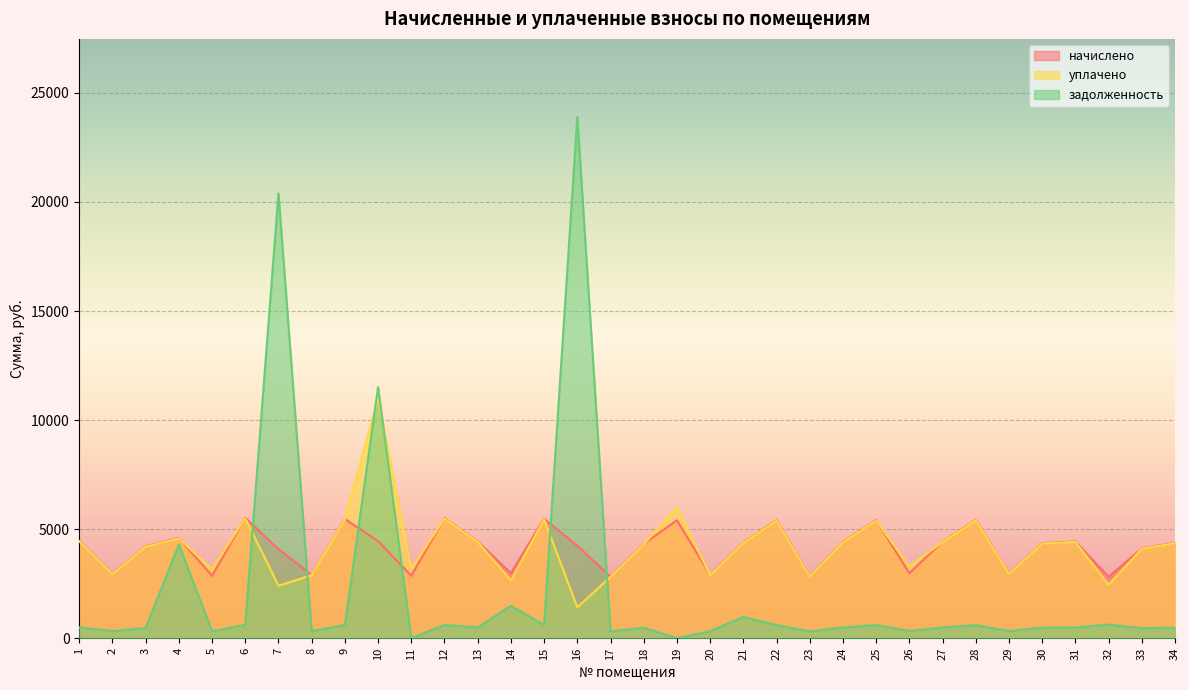

Is it true that уплачено equals 9244.1 at 28?

False